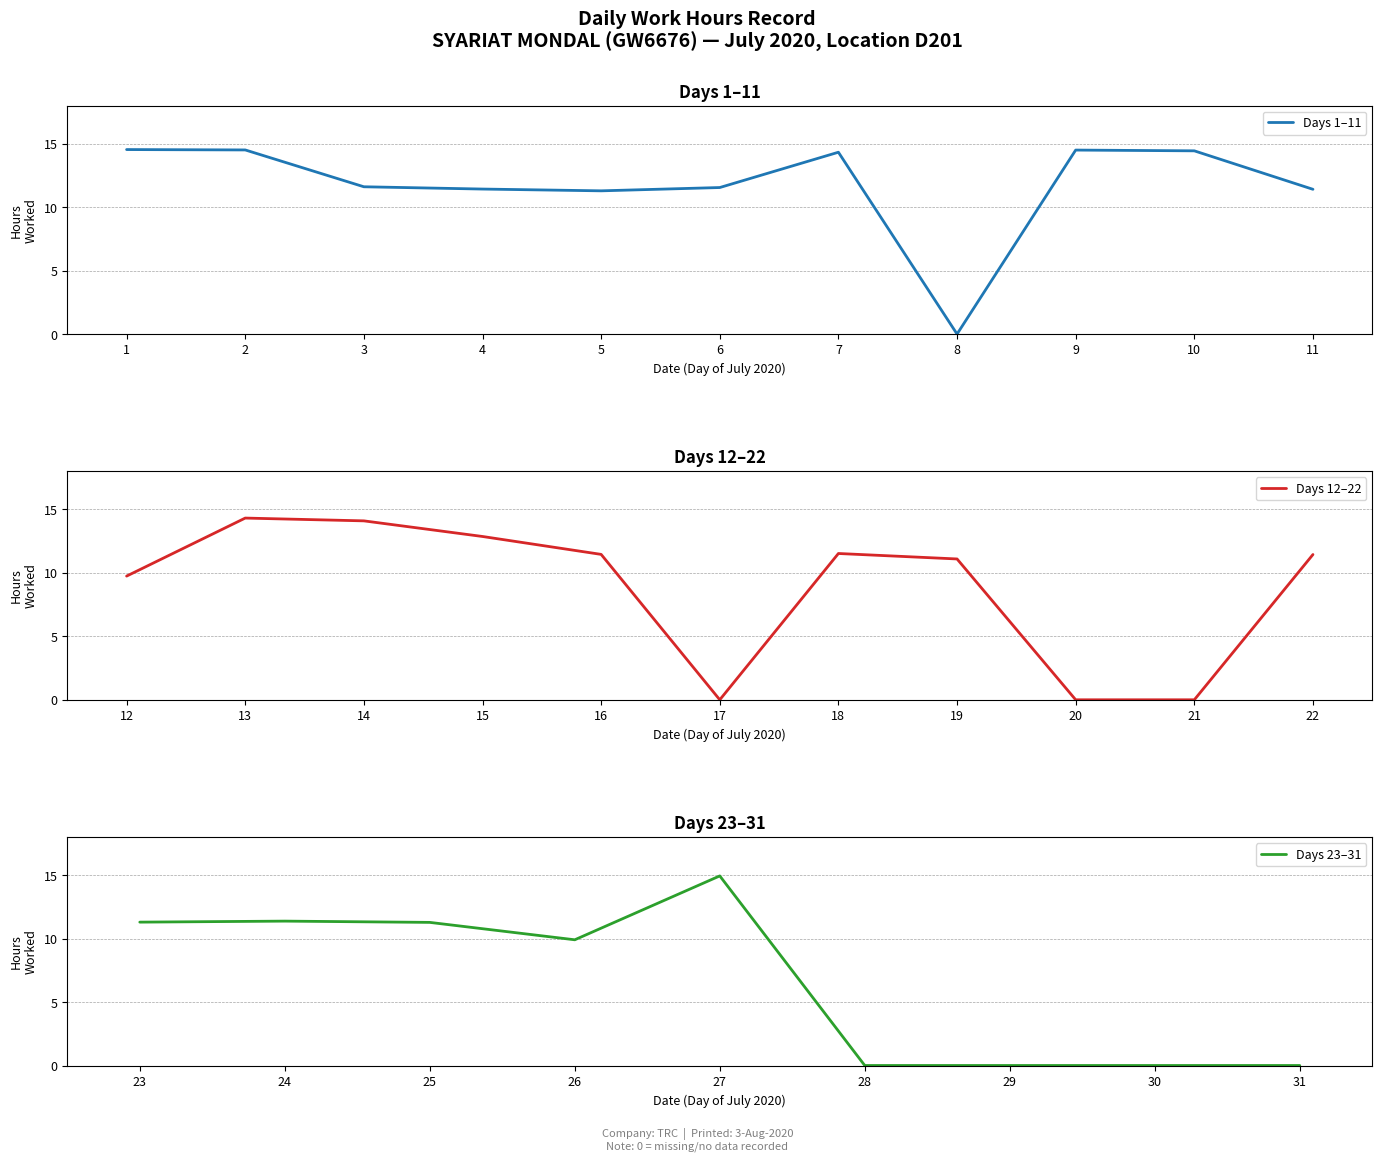

Rank the categories by value from lowest to highest.

8, 17, 20, 21, 28, 29, 30, 31, 12, 26, 19, 25, 5, 23, 24, 11, 4, 22, 16, 18, 6, 3, 15, 14, 13, 7, 10, 9, 2, 1, 27